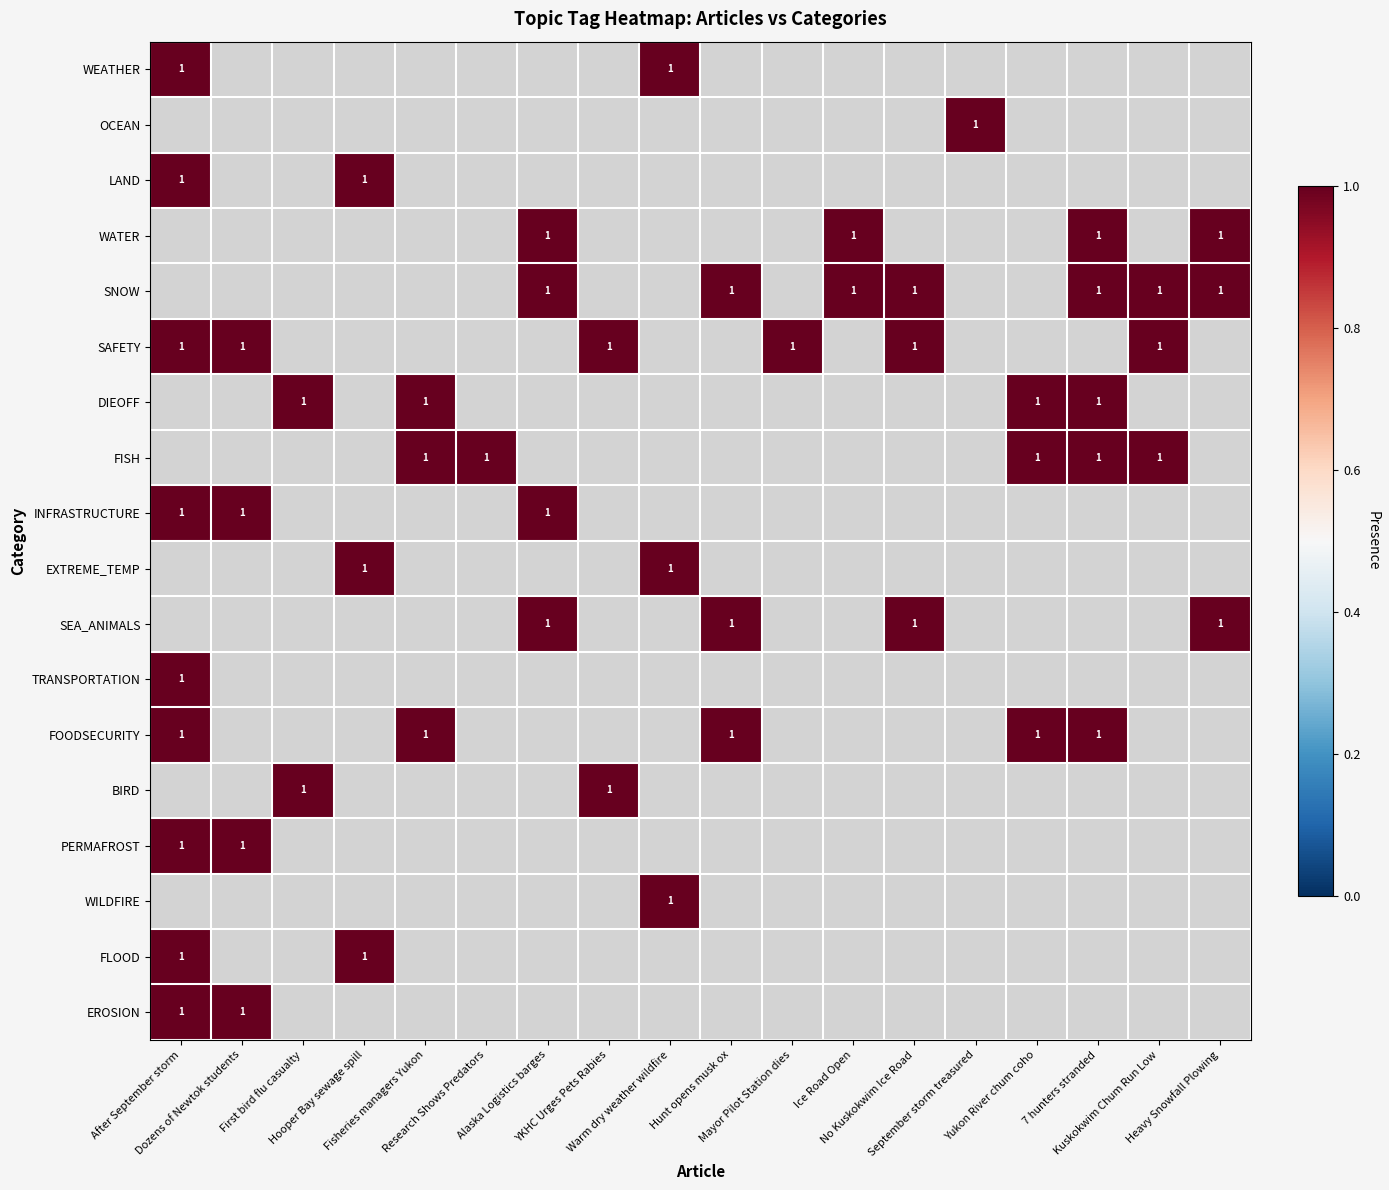

At which label does WATER reach its minimum?

After September storm